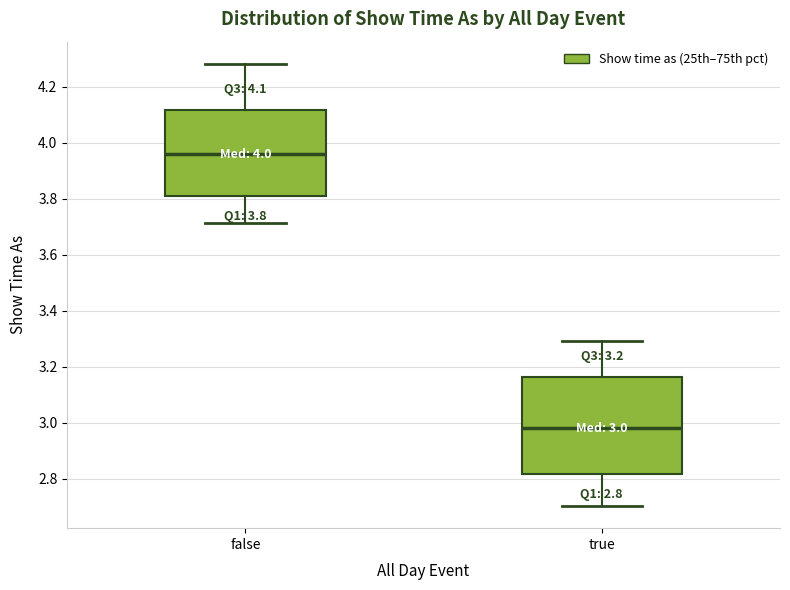

Which box has the lowest median line?

true